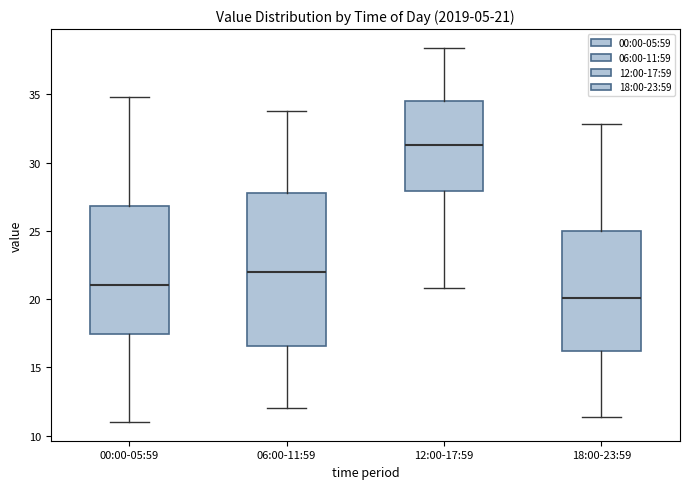

Which box is the tallest, from its lower edge to its upper edge?

06:00-11:59